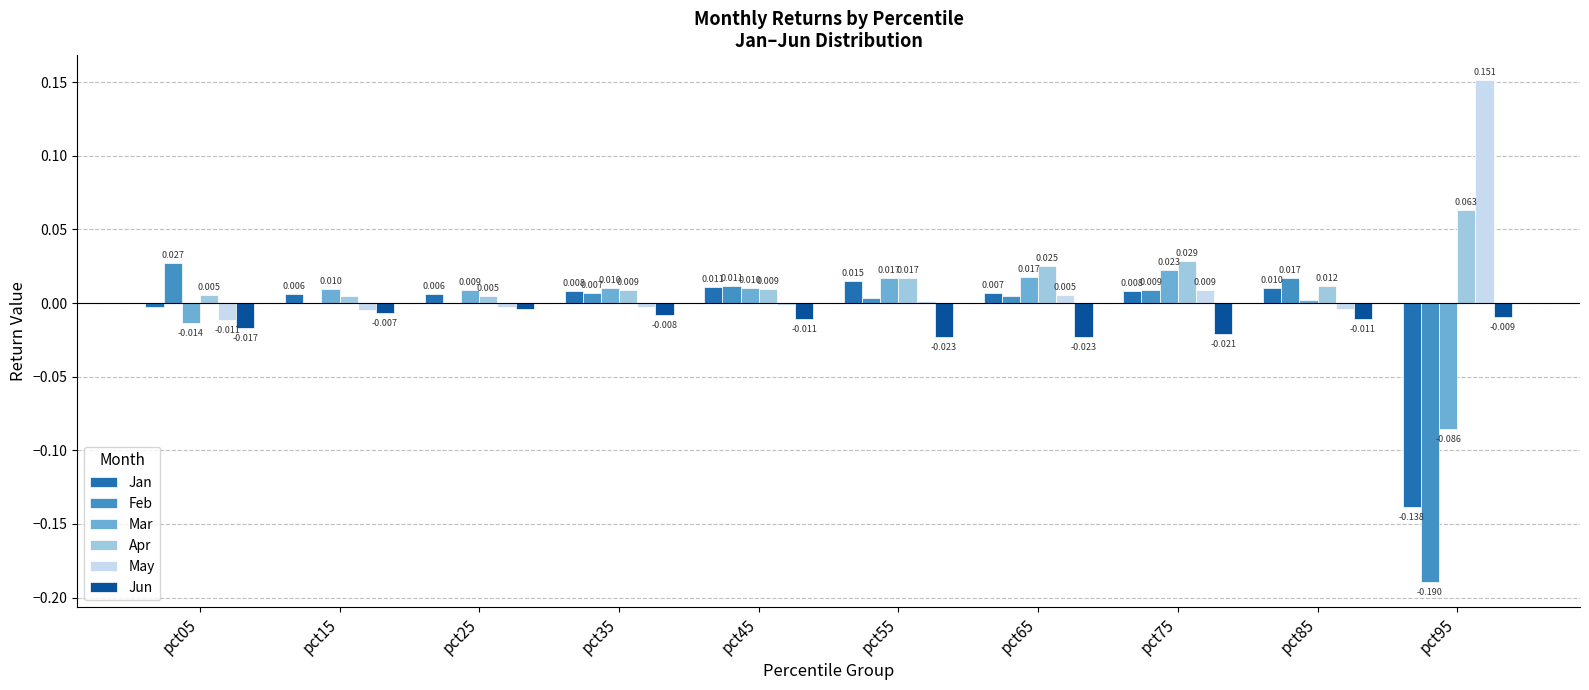

At which label is Mar closest to 0?

pct85